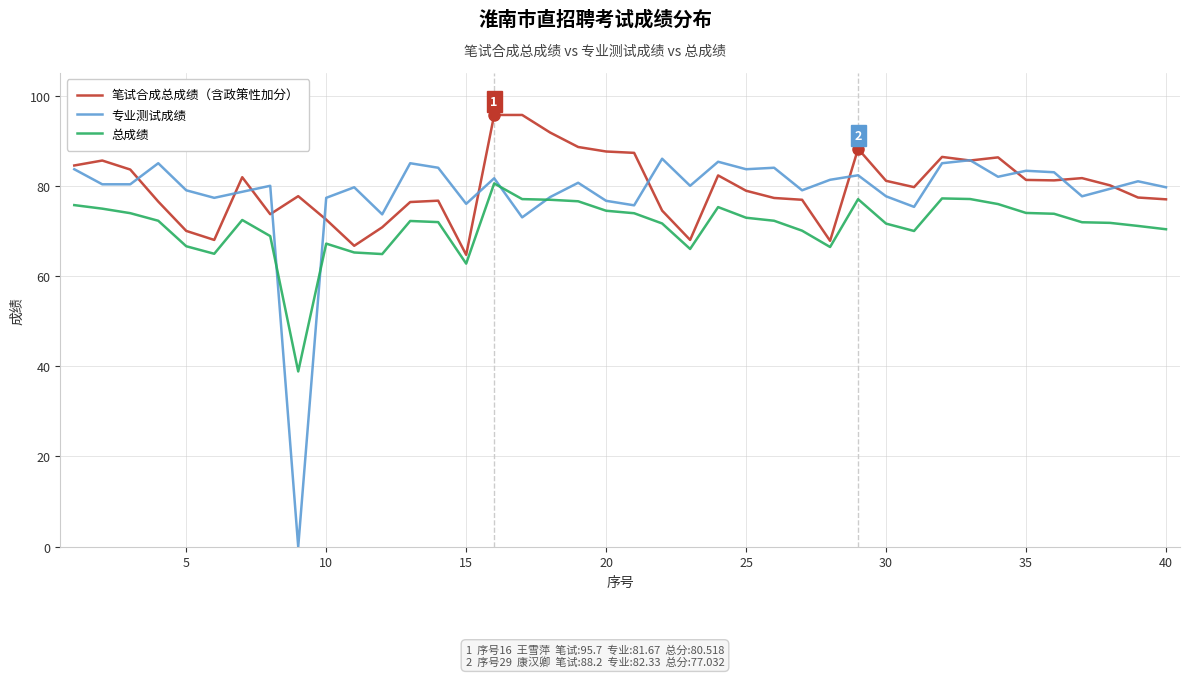

List the series in order of their peak value, highest first.

笔试合成总成绩（含政策性加分）, 专业测试成绩, 总成绩